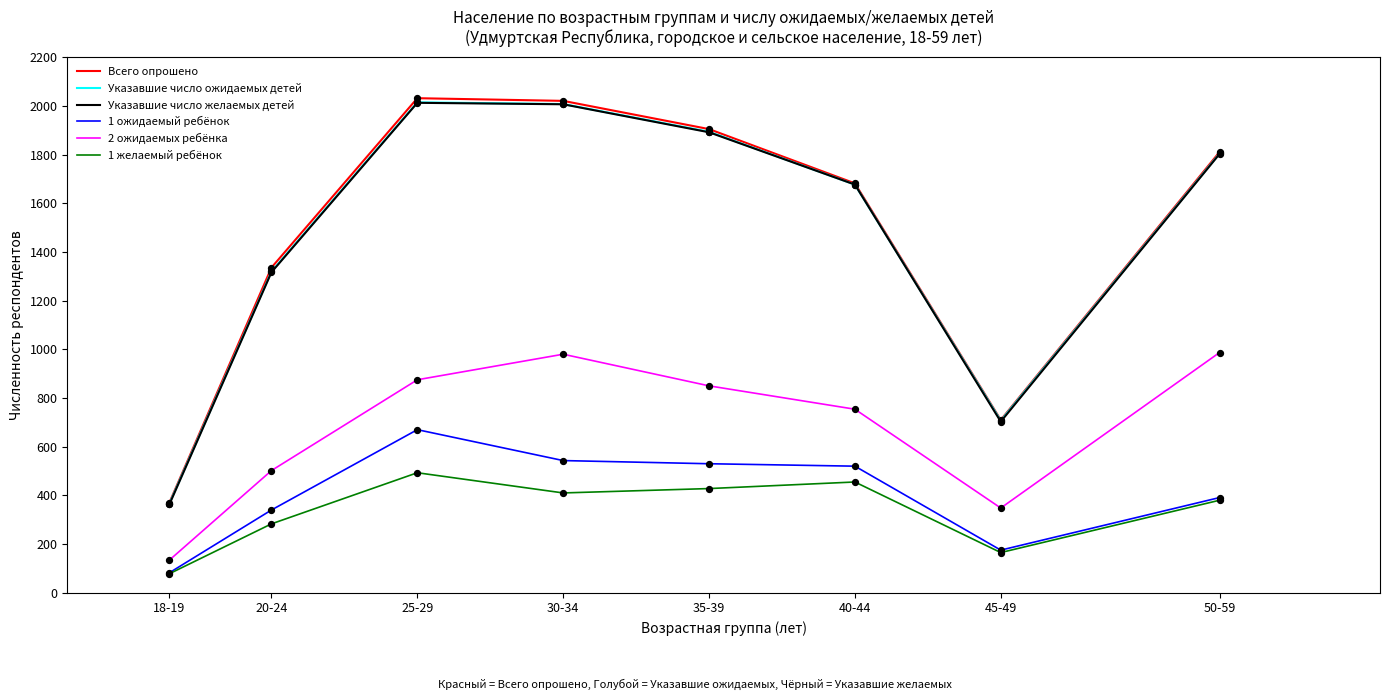

At which category is the sum across all series the highest?

25-29